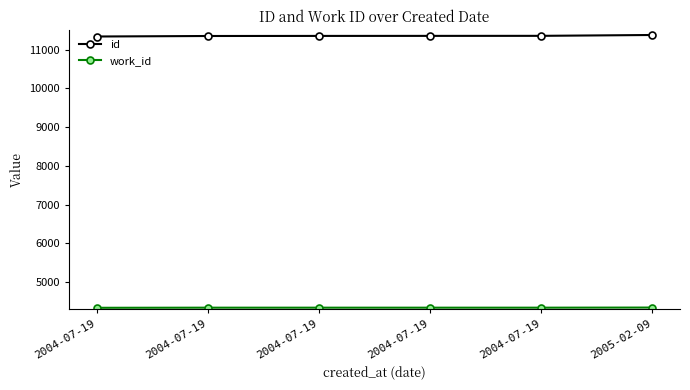

Count the number of categories in the chart.

6